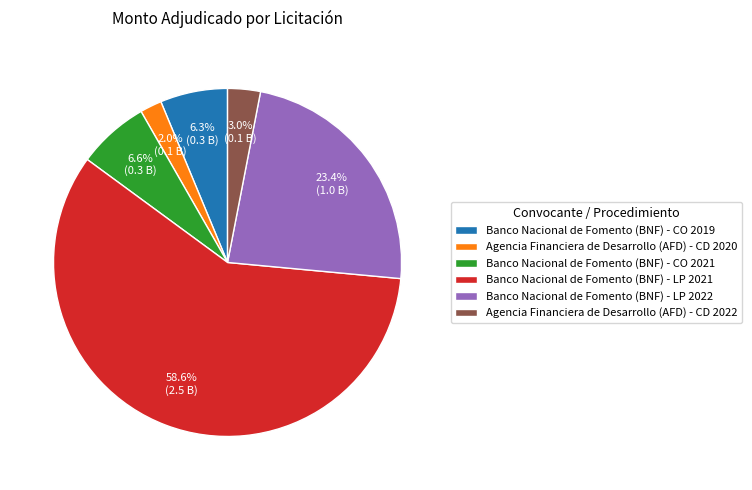

Which category has the biggest portion of the pie?

Banco Nacional de Fomento (BNF) - LP 2021